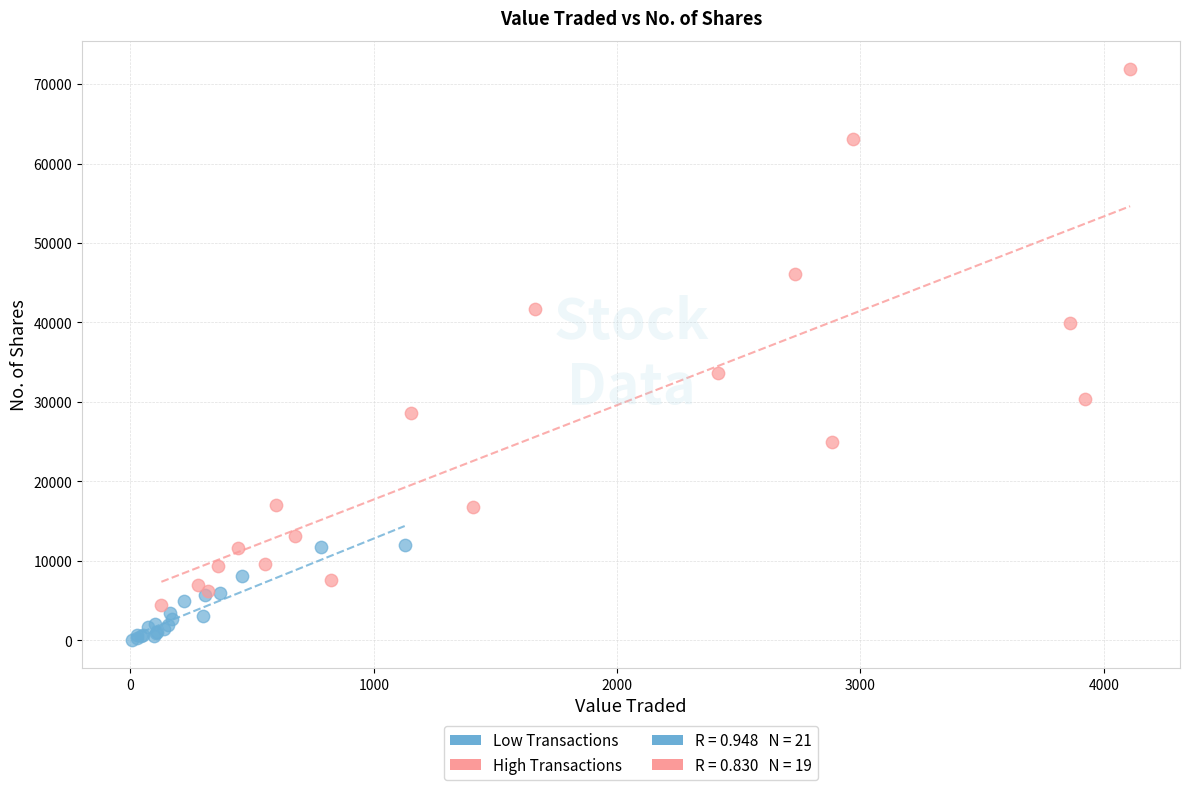

Which series contains the lowest Y value?

Low Transactions